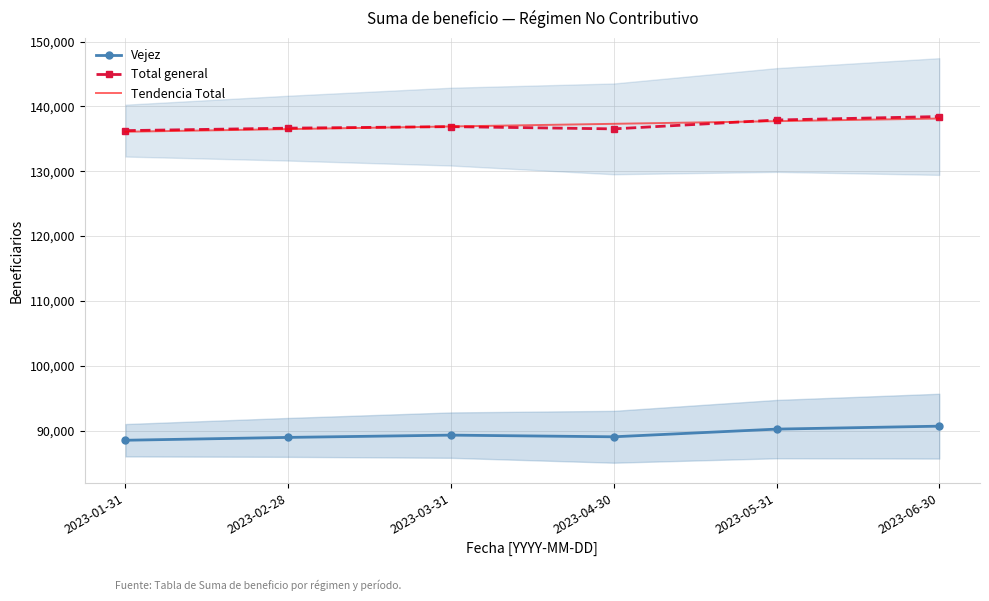

Between 2023-01-31 and 2023-06-30, which series saw the biggest shift?

Vejez